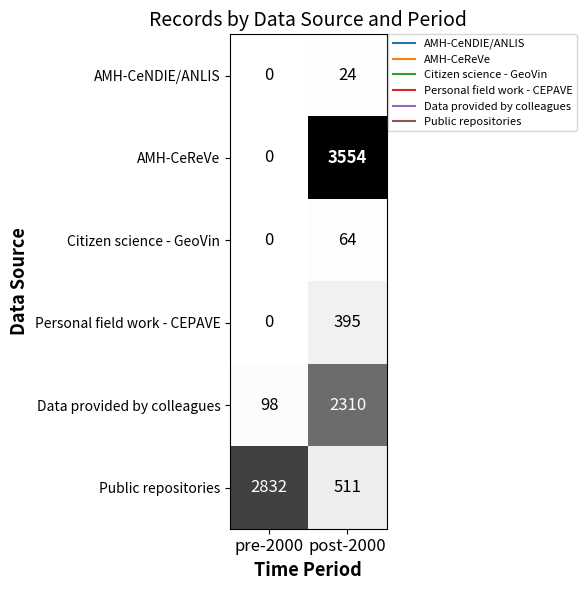

What is the maximum value shown in the chart?

3554